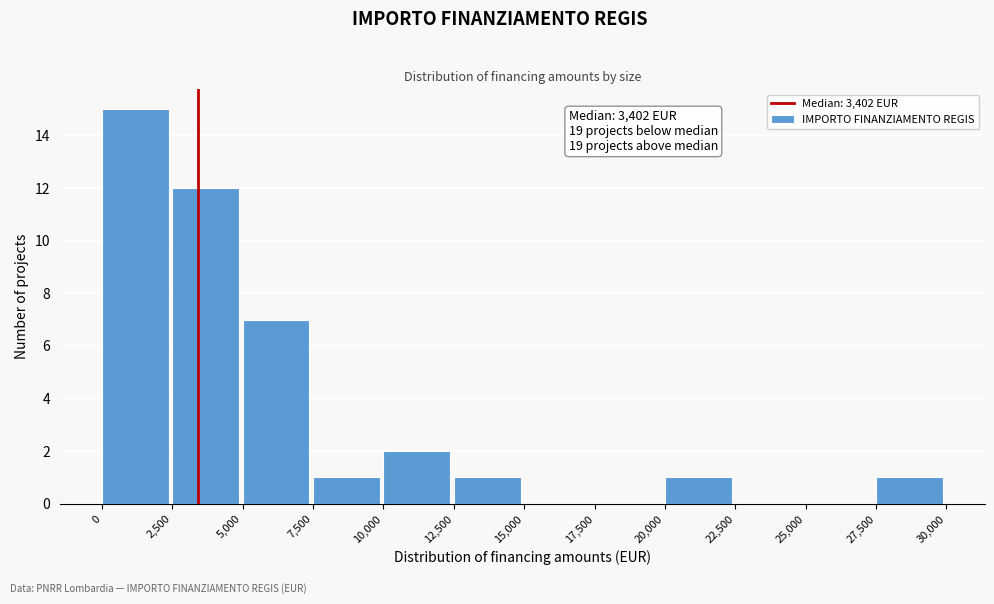

Over which range of the x-axis is the bar tallest?

0 to 2,500